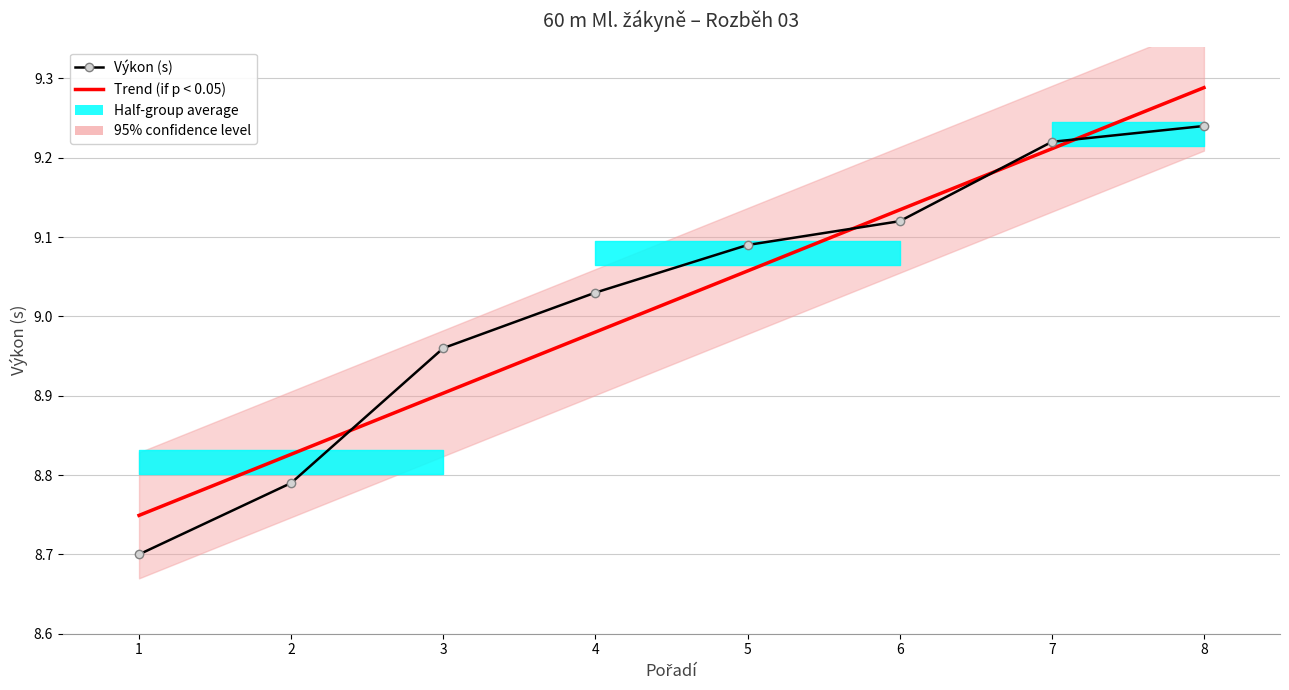

Which category has the highest value in the Výkon (s) series?

8